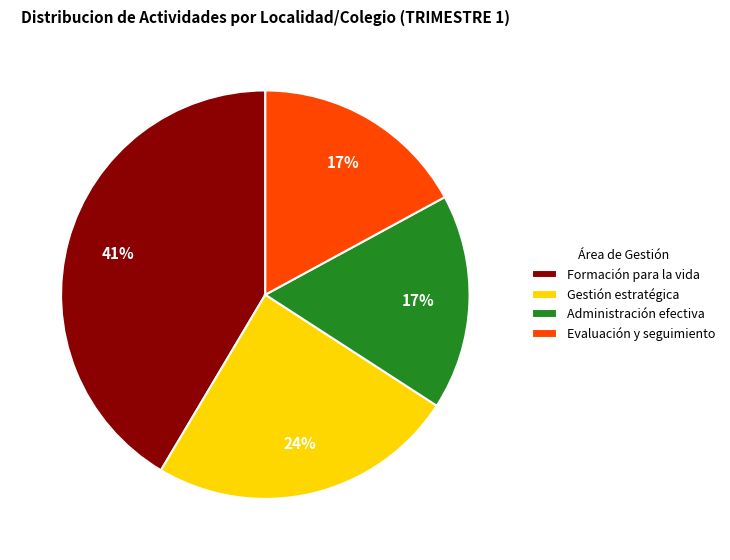

To the nearest percent, what portion does Gestión estratégica represent?

24%